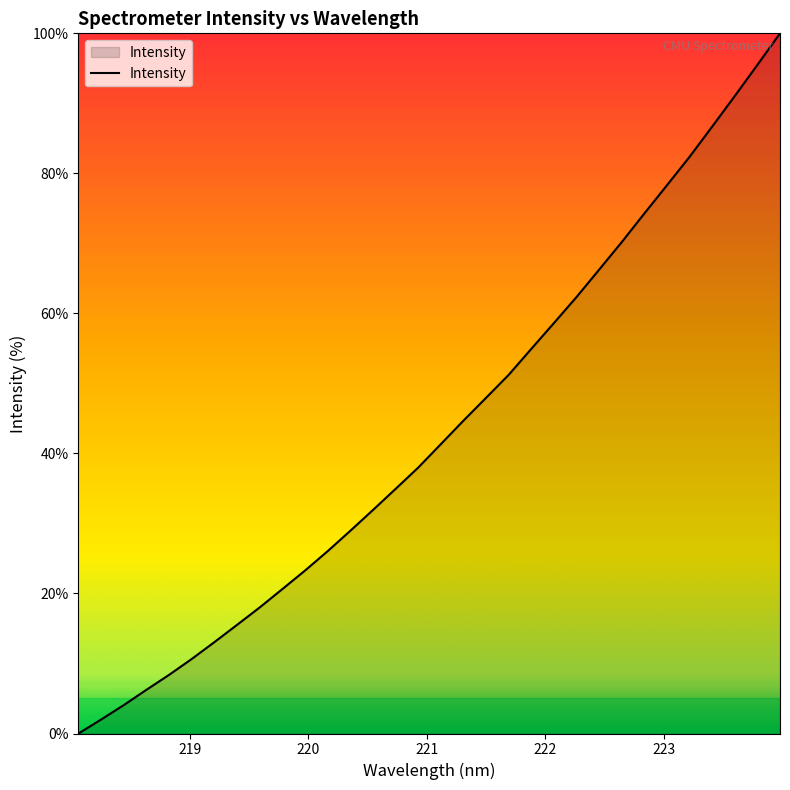

What is the difference between the maximum and minimum values?

100.0